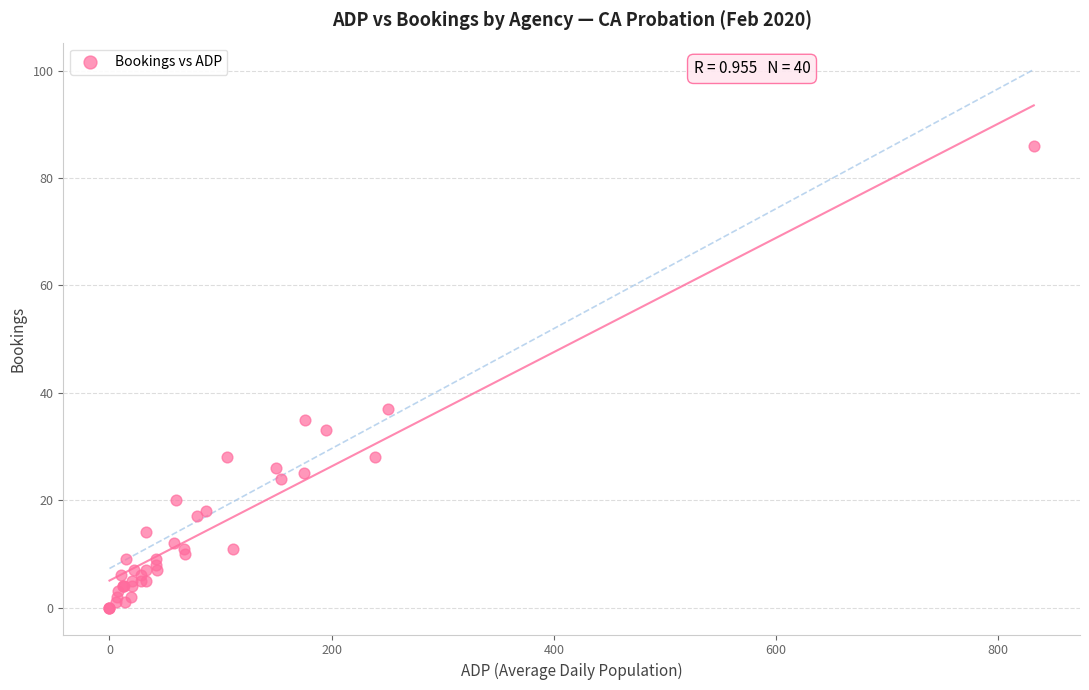

What Y value in the scatter plot is closest to 43?

37